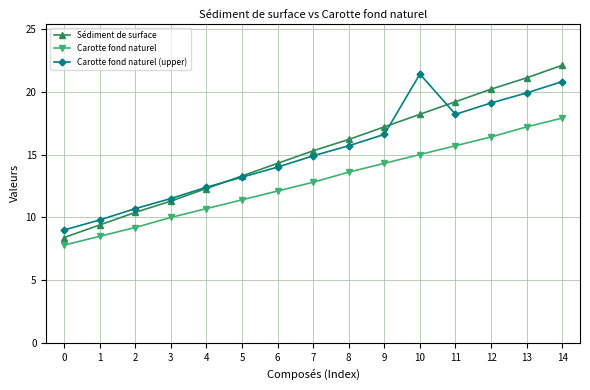

Reading left to right, list all the values displayed in this chart.

Sédiment de surface: 8.4	9.4	10.4	11.3	12.3	13.3	14.3	15.3	16.2	17.2	18.2	19.2	20.2	21.1	22.1
Carotte fond naturel: 7.8	8.5	9.2	10.0	10.7	11.4	12.1	12.8	13.6	14.3	15.0	15.7	16.4	17.2	17.9
Carotte fond naturel (upper): 9.0	9.8	10.7	11.5	12.4	13.2	14.0	14.9	15.7	16.6	21.4	18.2	19.1	19.9	20.8